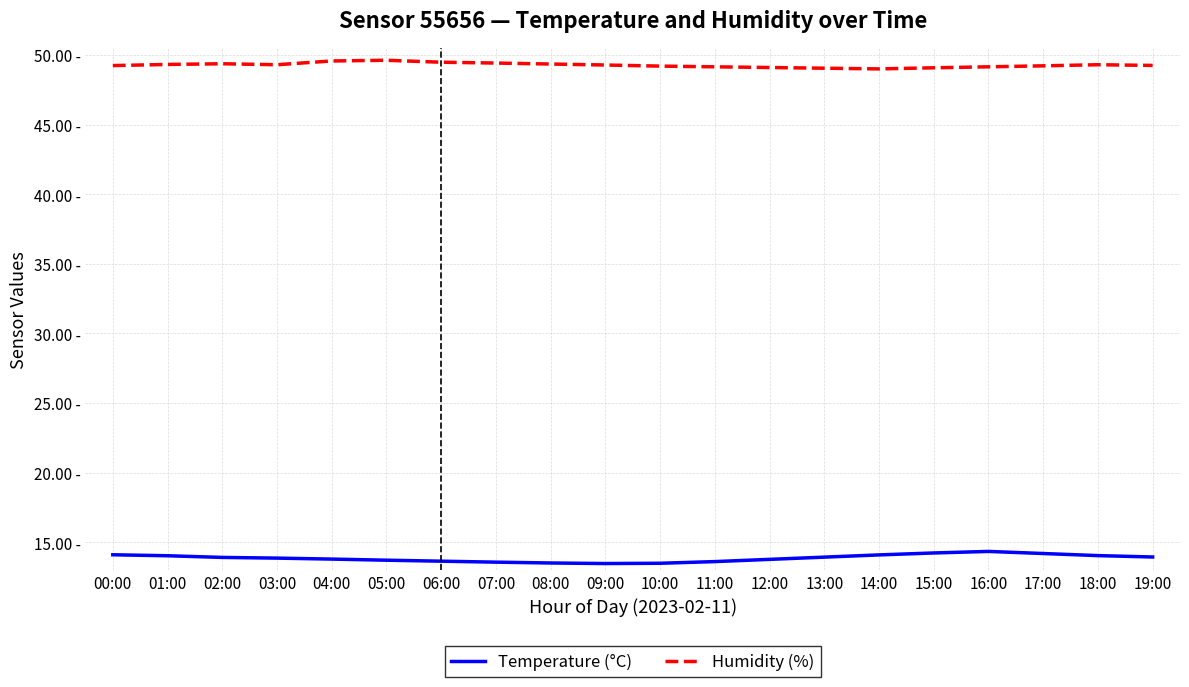

What are all the series names shown in the legend?

Temperature (°C), Humidity (%)